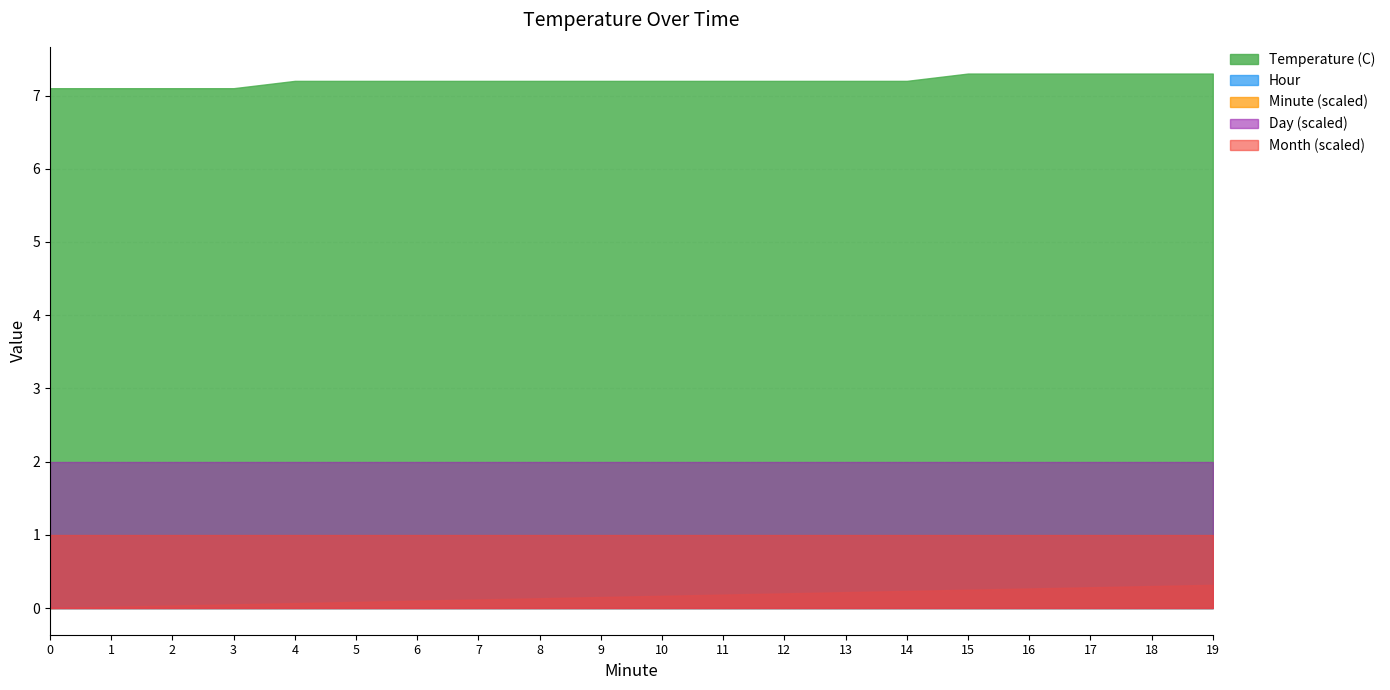

At which category is the sum across all series the highest?

19